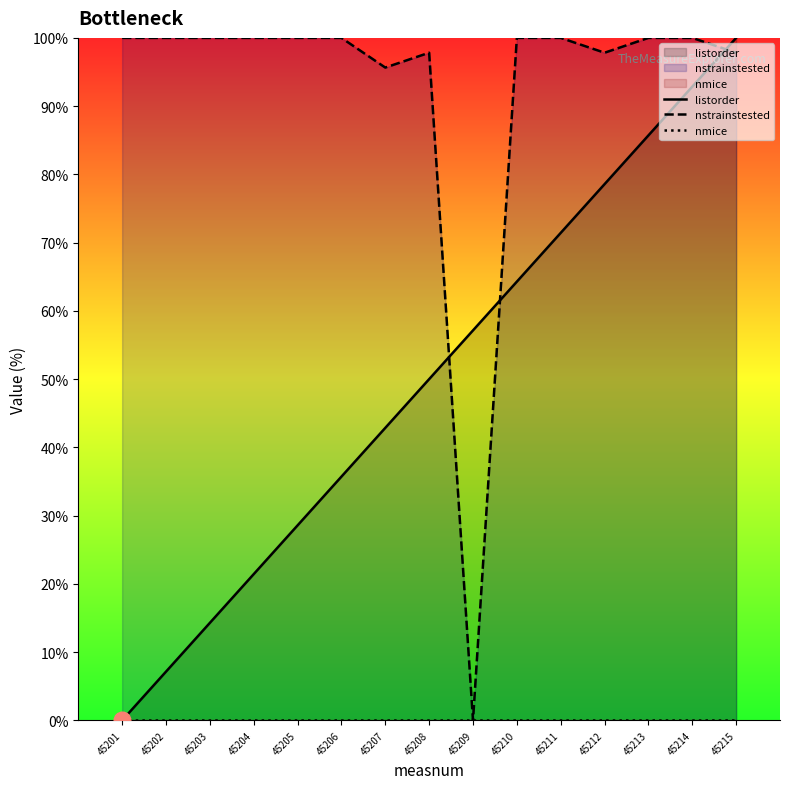

Where is nstrainstested nearest to the value 50?

45207